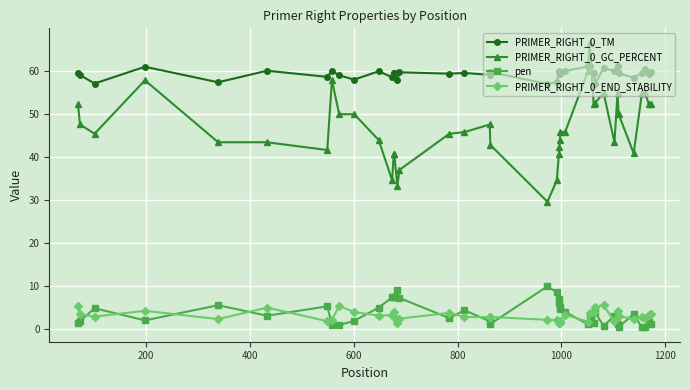

What is the difference between the second highest and second lowest values in the pen series?

8.7